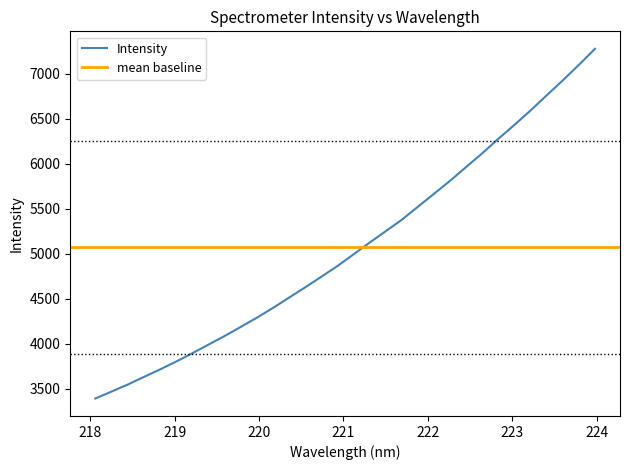

Reading left to right, extract all data points from this chart.

3392.8	3468.7	3546.3	3631.0	3714.3	3801.4	3894.1	3989.7	4085.0	4185.9	4288.8	4396.5	4511.9	4625.9	4743.7	4862.6	4992.3	5122.8	5249.9	5377.0	5521.8	5665.8	5810.3	5963.9	6116.3	6277.3	6432.6	6591.9	6760.1	6926.0	7098.7	7276.4